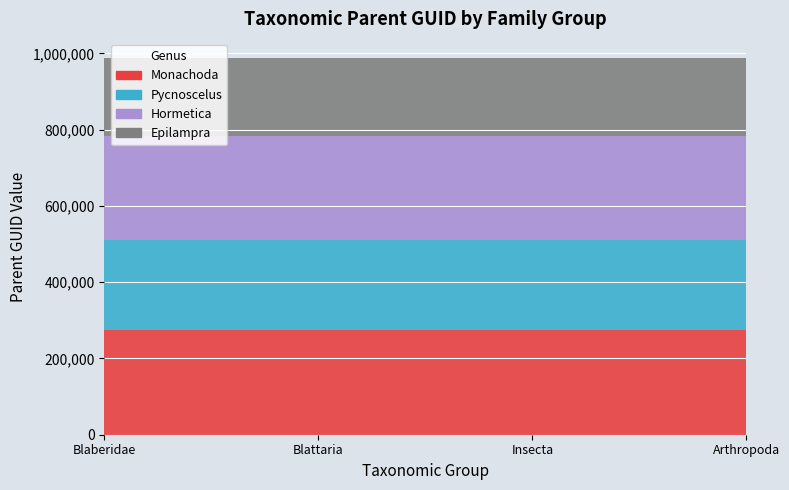

Reading left to right, list all the values displayed in this chart.

Monachoda: 273312	273312	273312	273312
Pycnoscelus: 236690	236690	236690	236690
Hormetica: 273289	273289	273289	273289
Epilampra: 205136	205136	205136	205136